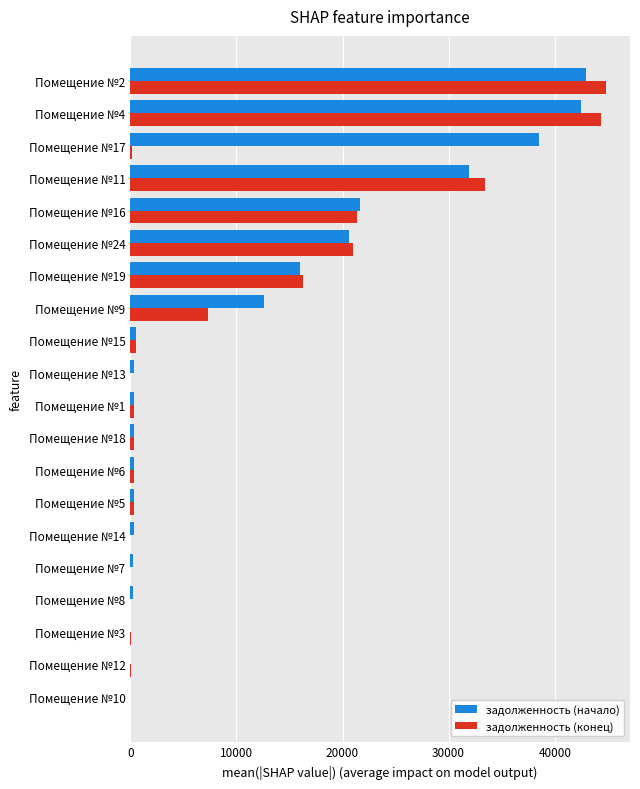

The value of задолженность (конец) at Помещение №8 is 24498.3. True or false?

False